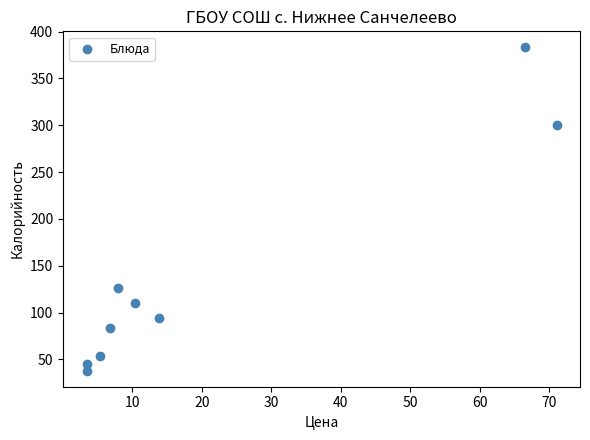

What is the average Y value?

137.0